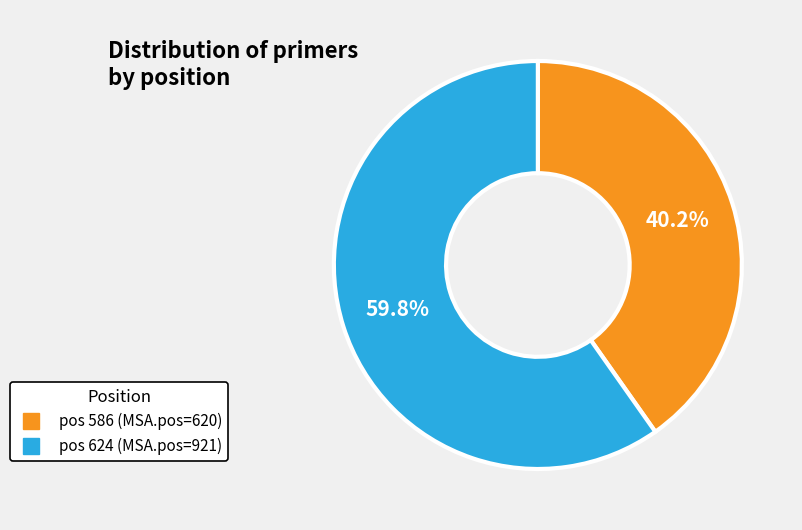

Is there any slice that represents more than half of the pie?

Yes